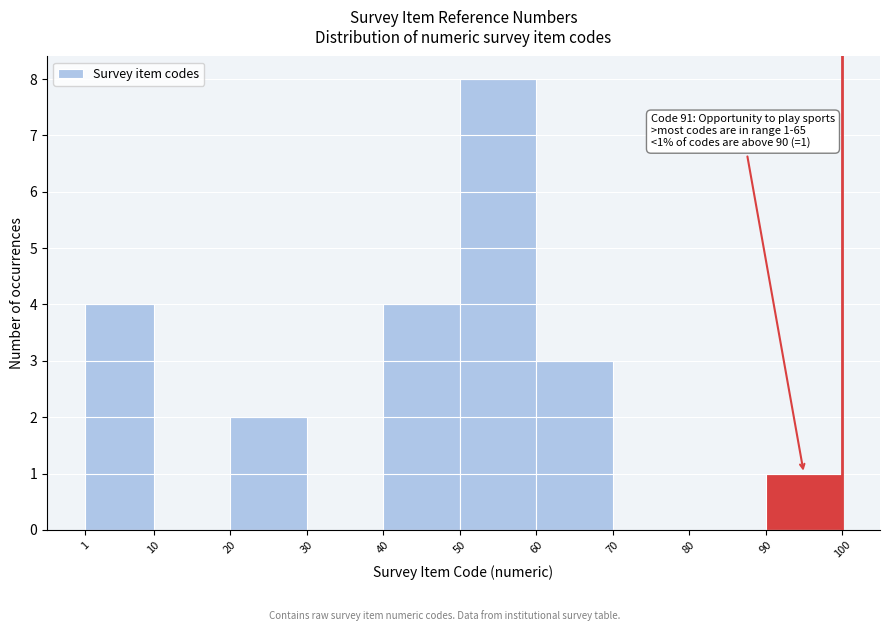

Which range on the x-axis has the tallest bar?

50 to 60